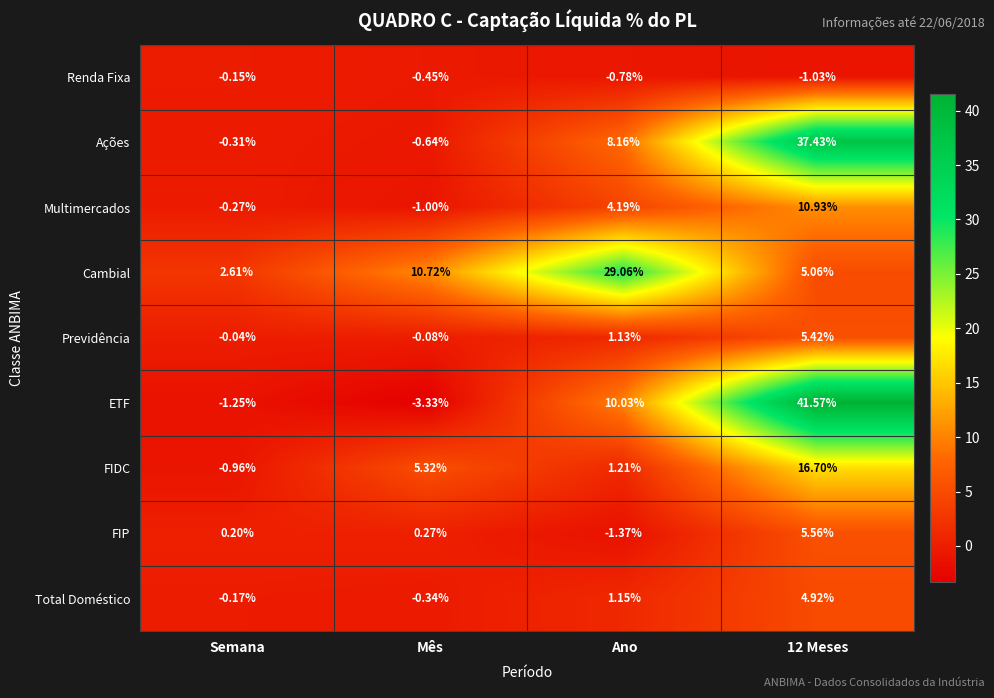

Between Mês and Ano, which series saw the biggest shift?

Cambial